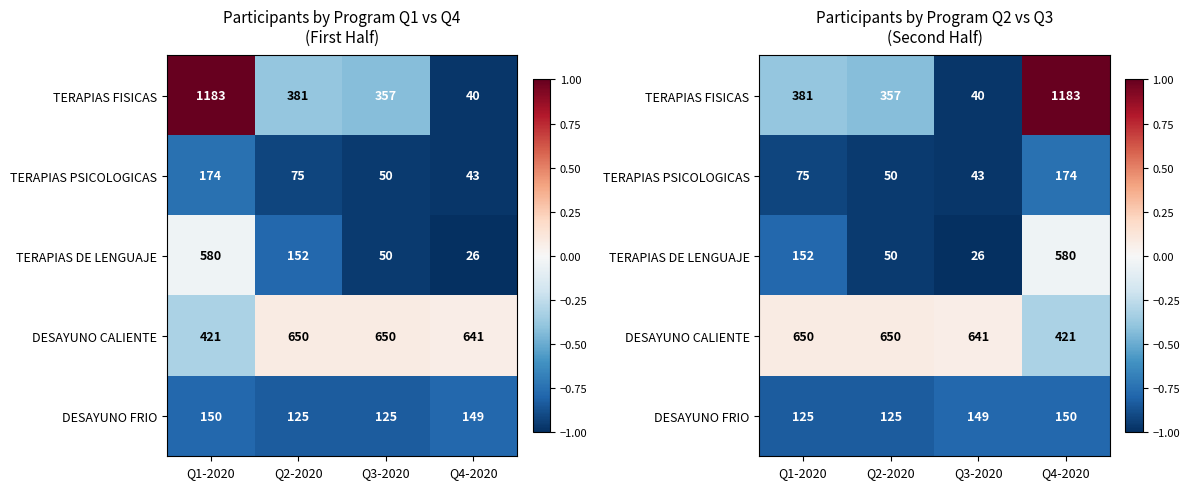

Is it true that TERAPIAS FISICAS equals -0.5 at Q3-2020?

False